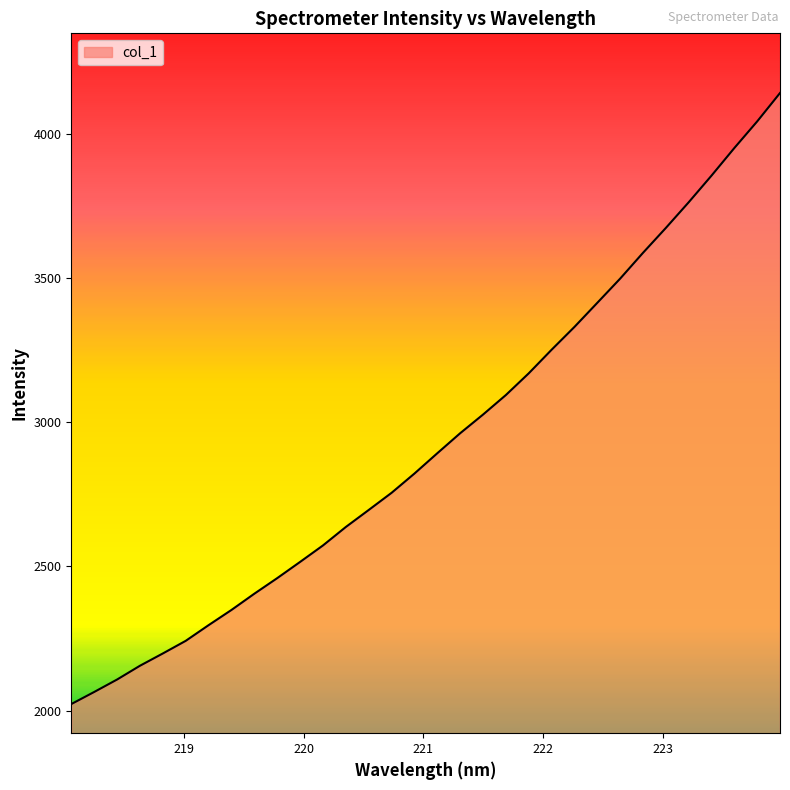

What is the smallest value displayed?

2022.4